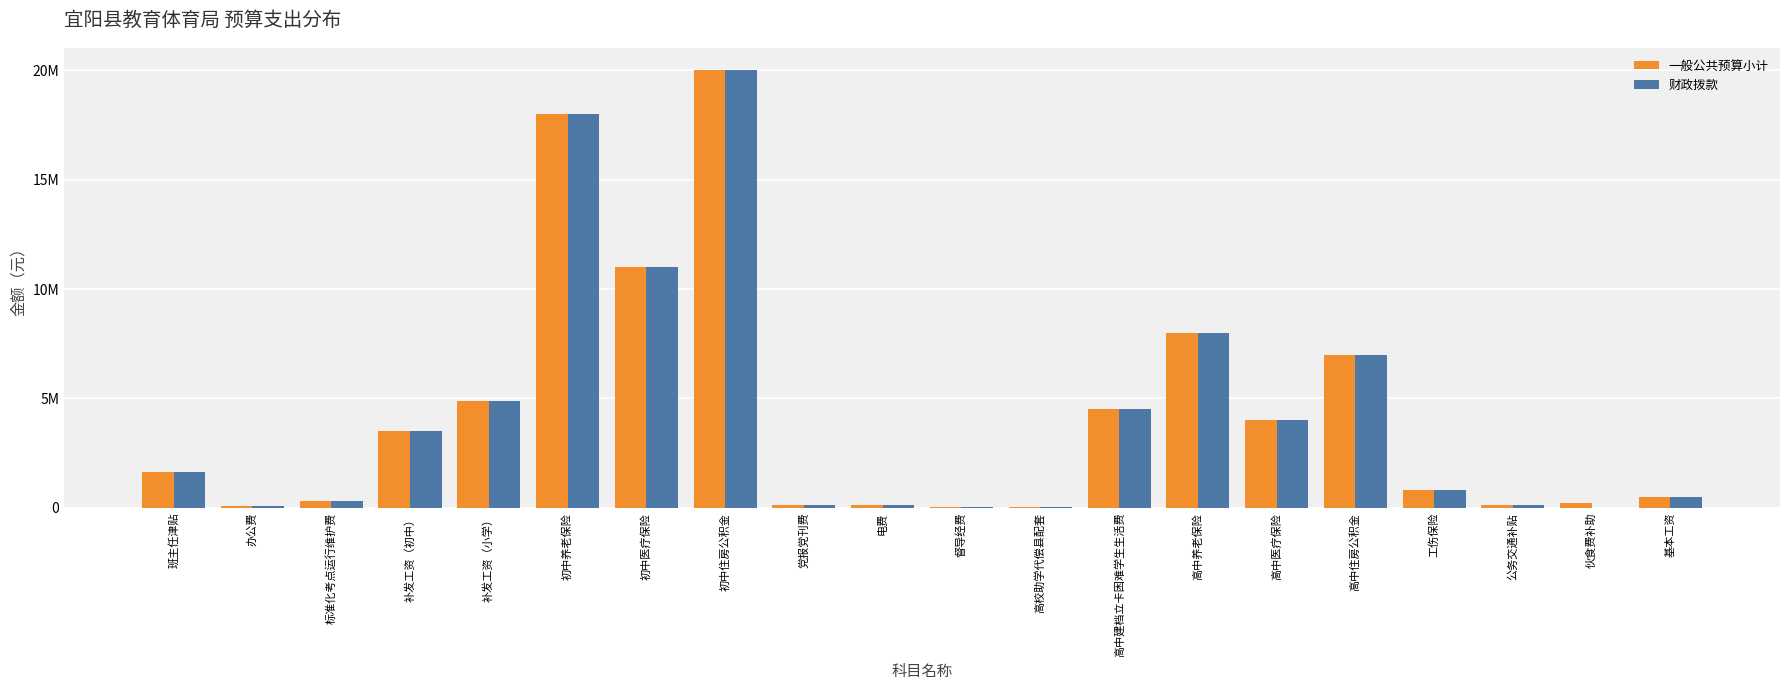

The value of 财政拨款 at 高中住房公积金 is 7000000.0. True or false?

True